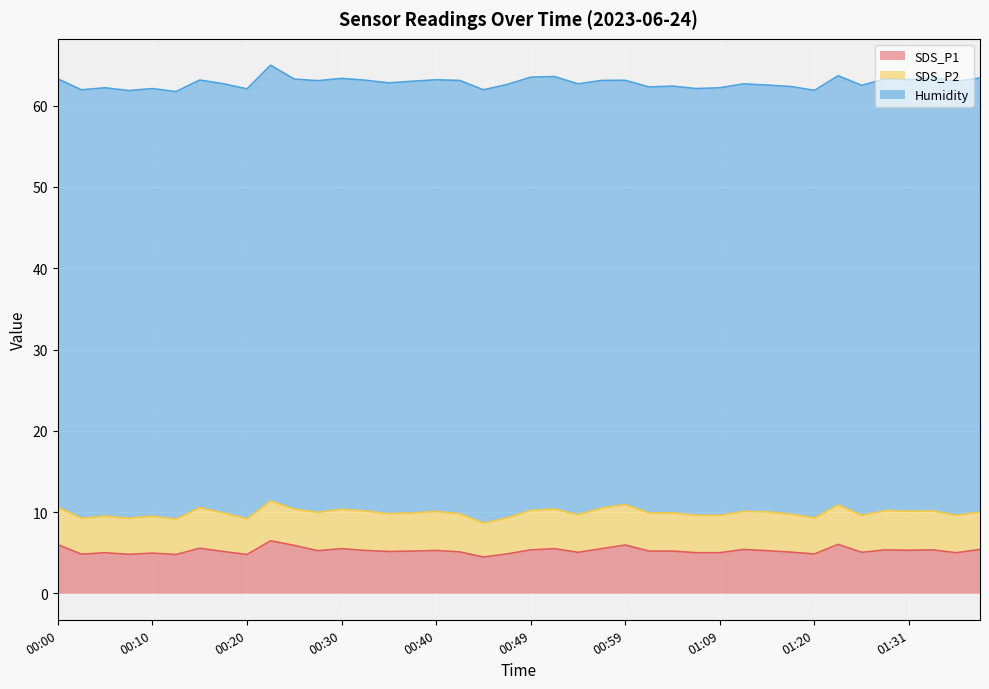

Is the value of SDS_P2 at 00:52 greater than the value of Humidity at 00:23?

No